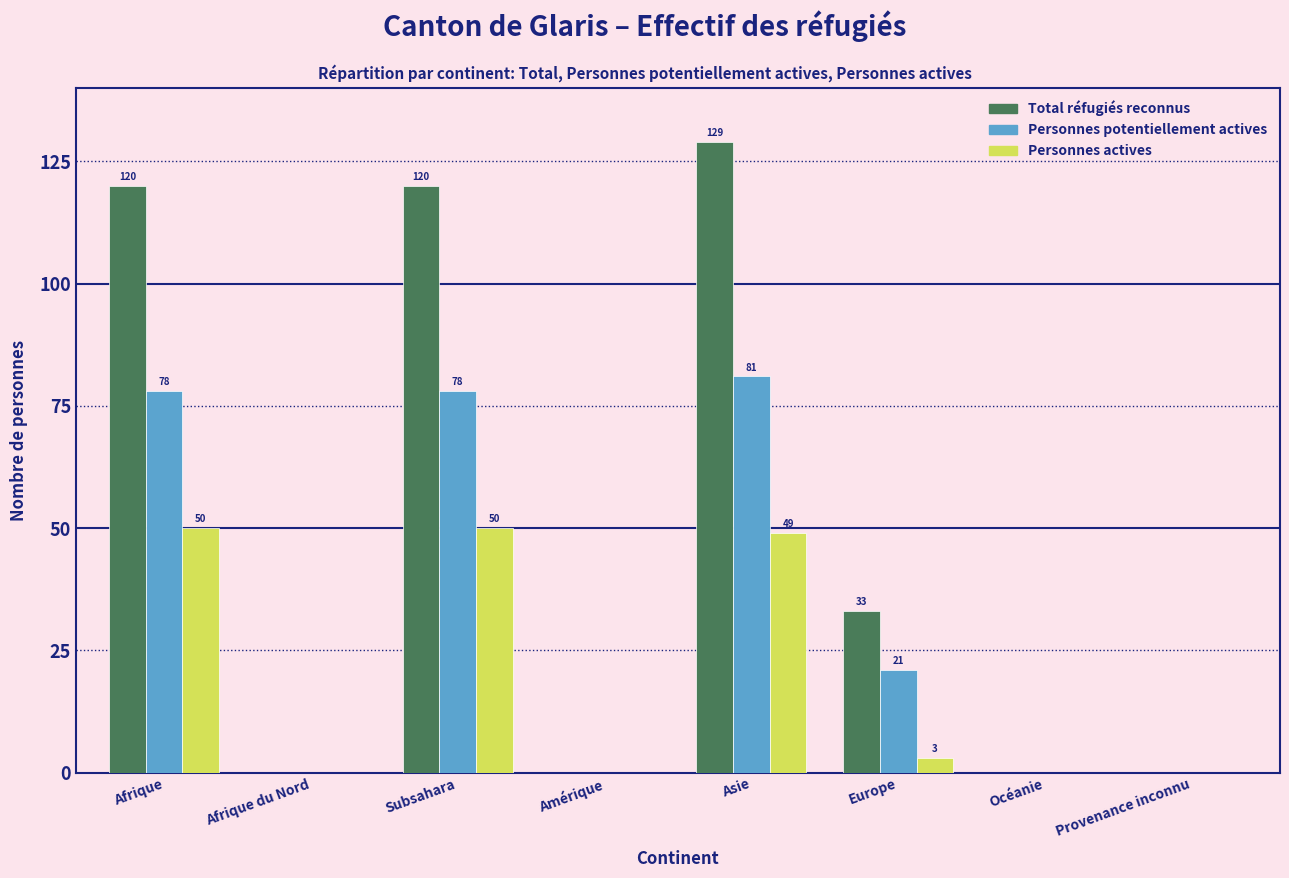

Reading left to right, list all the values displayed in this chart.

Total réfugiés reconnus: Afrique=120	Afrique du Nord=0	Subsahara=120	Amérique=0	Asie=129	Europe=33	Océanie=0	Provenance inconnu=0
Personnes potentiellement actives: Afrique=78	Afrique du Nord=0	Subsahara=78	Amérique=0	Asie=81	Europe=21	Océanie=0	Provenance inconnu=0
Personnes actives: Afrique=50	Afrique du Nord=0	Subsahara=50	Amérique=0	Asie=49	Europe=3	Océanie=0	Provenance inconnu=0